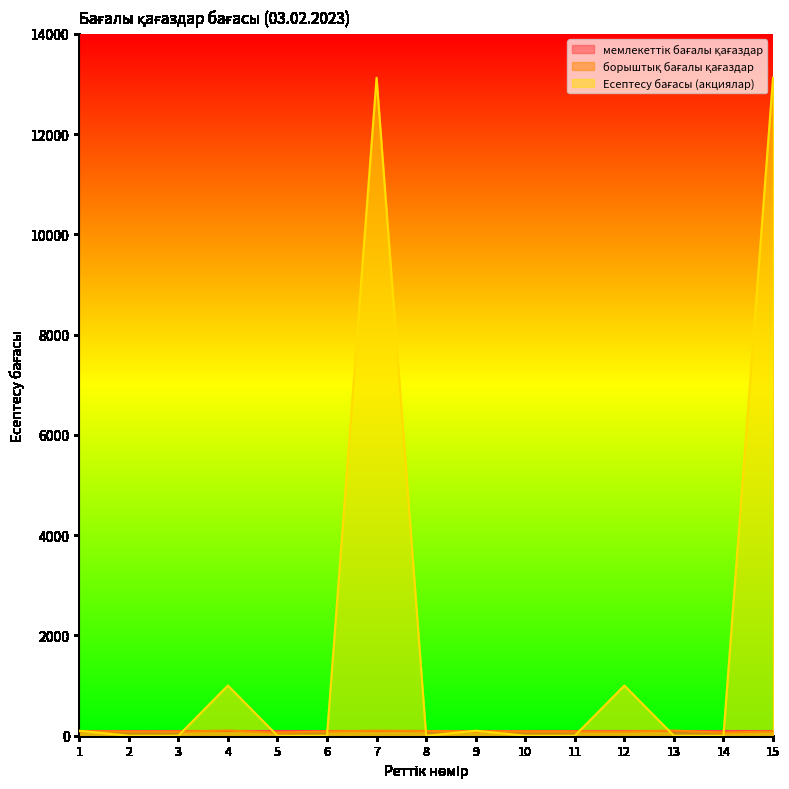

Which category has the lowest value in the Есептесу бағасы (акциялар) series?

2